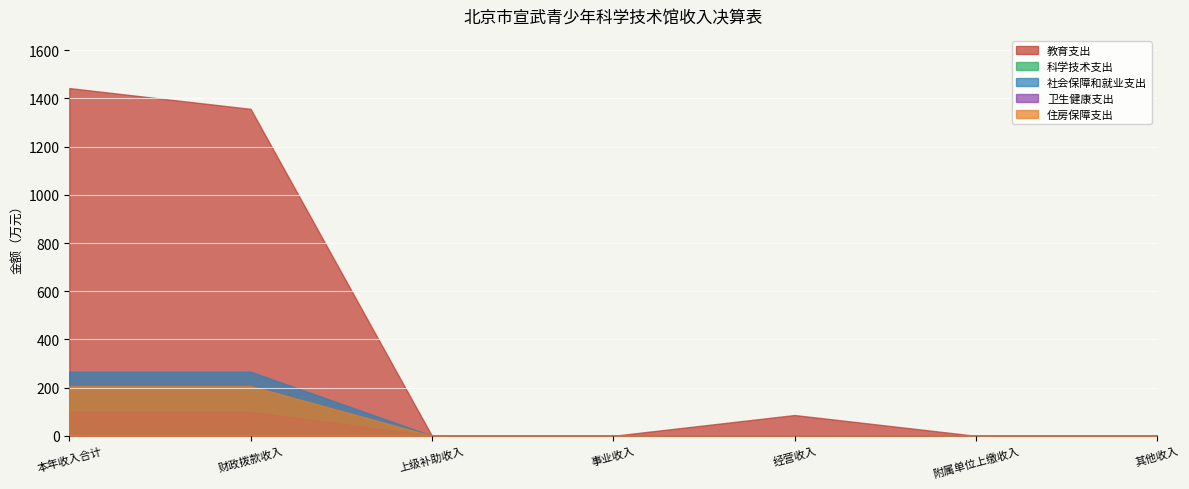

At which label is 住房保障支出 closest to 103?

上级补助收入